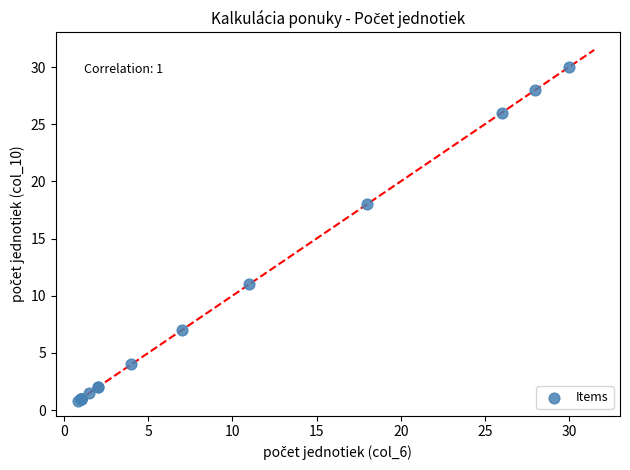

What Y value in the scatter plot is closest to 15?

18.0